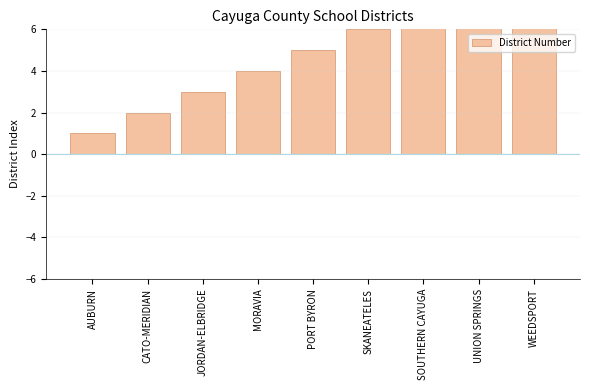

What is the change in value from JORDAN-ELBRIDGE to SKANEATELES?

+3